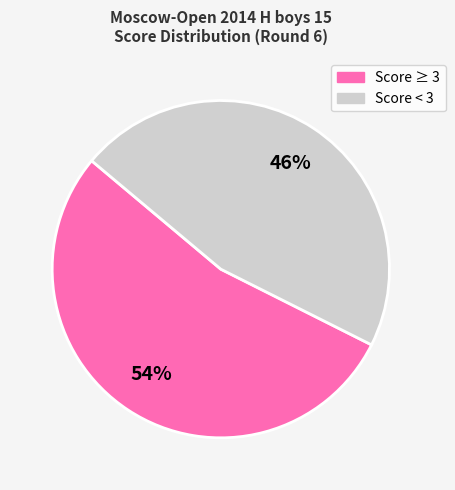

Does any single category account for the majority?

Yes